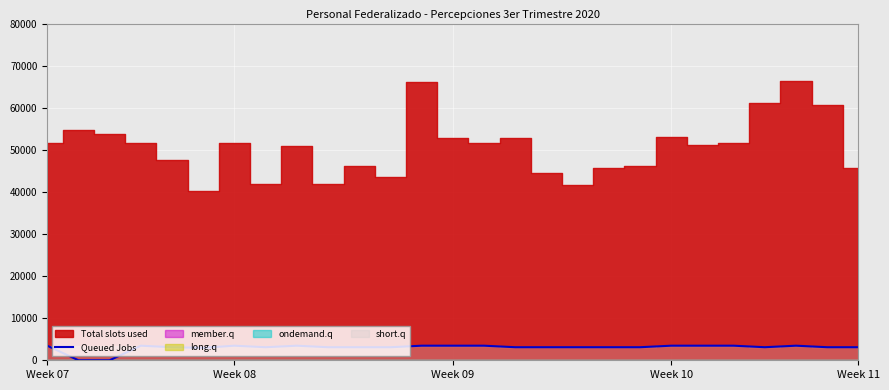

What is the highest value of the Queued Jobs series?

3465.0